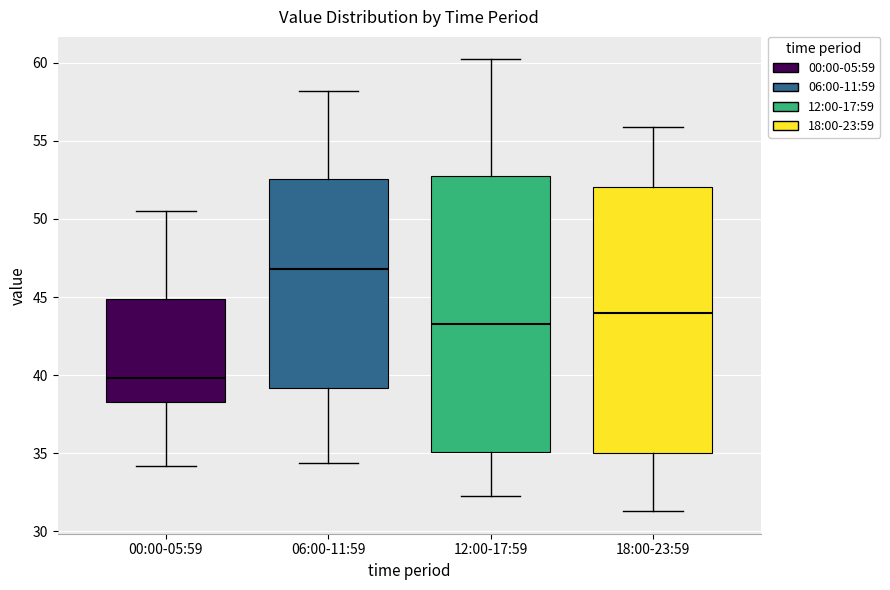

Which box's median line is the lowest?

00:00-05:59